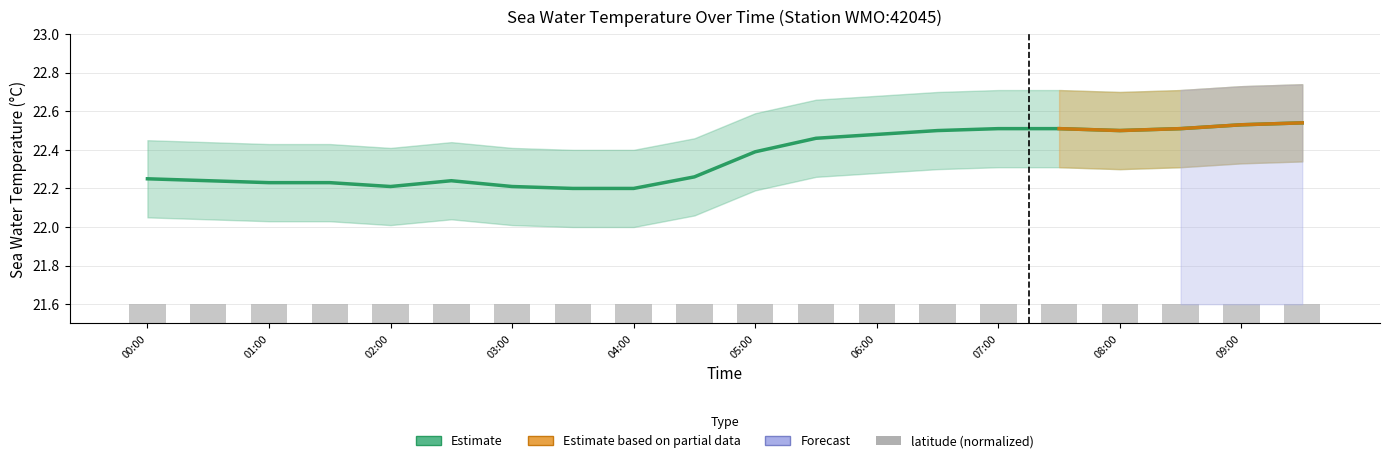

What is the average value of the sea_water_temperature series?

22.4